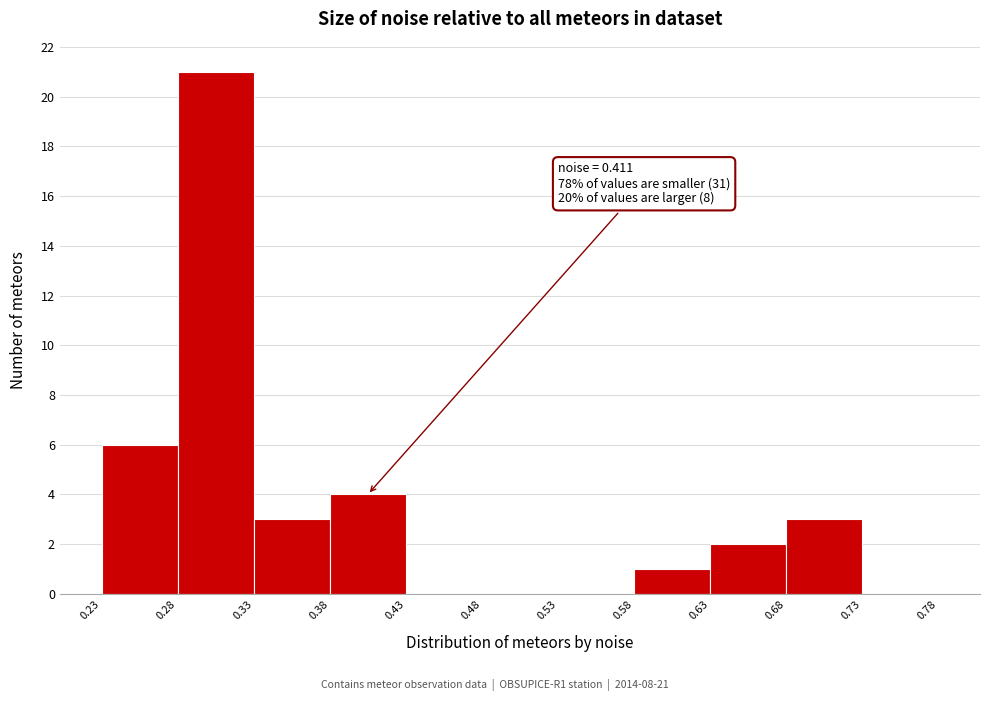

Over which range of the x-axis is the bar tallest?

0.28 to 0.33